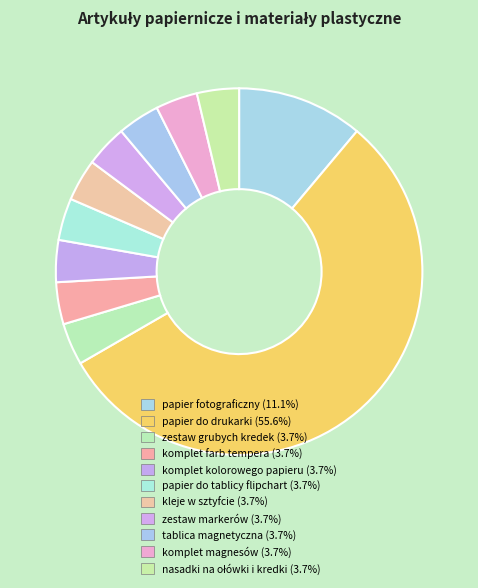

Which category has the biggest portion of the pie?

papier do drukarki